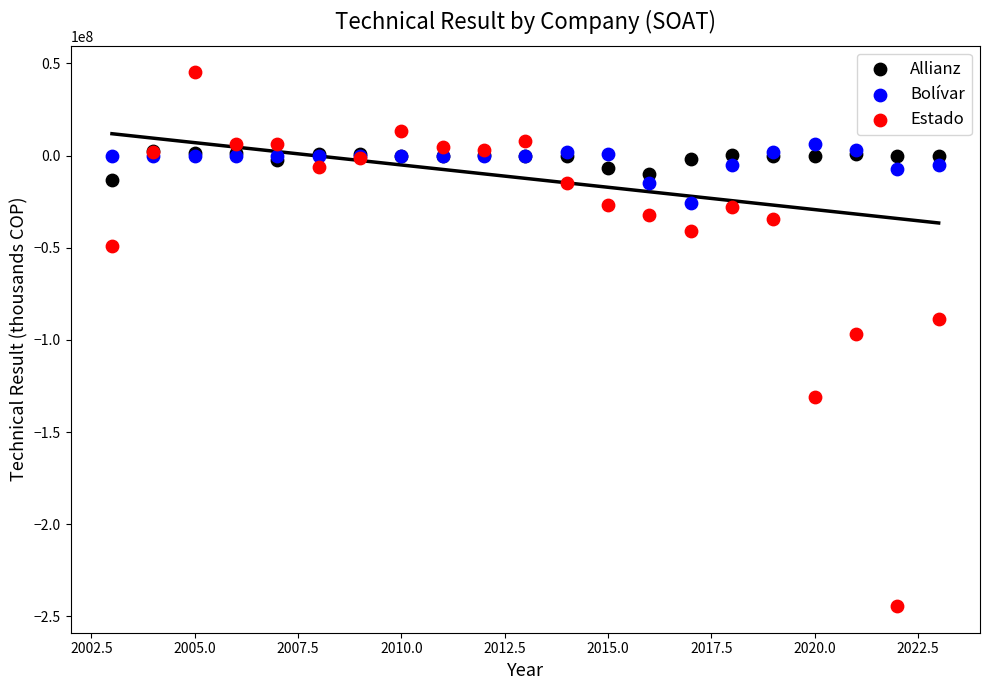

What are all the series names shown in the legend?

Allianz, Bolívar, Estado